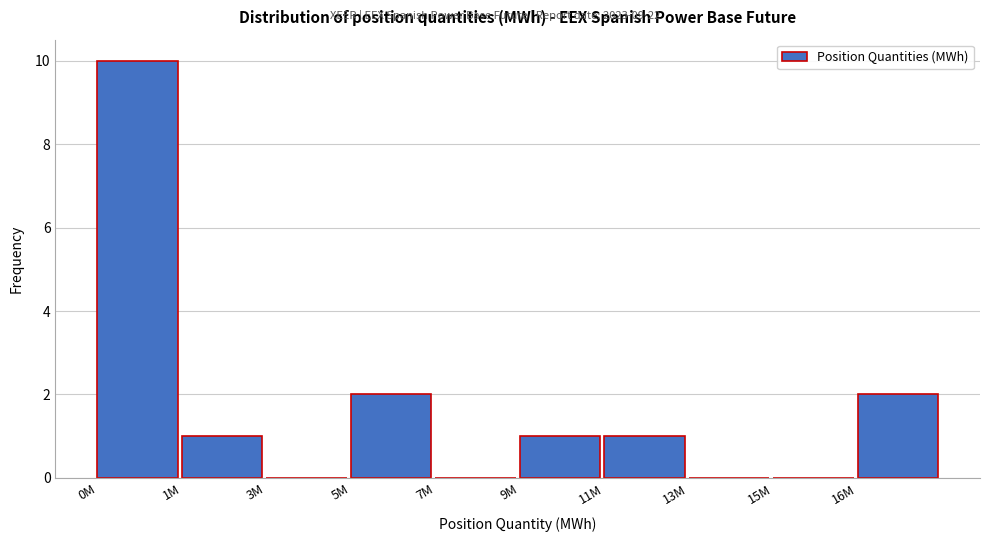

Reading right to left, list all the values displayed in this chart.

16M=2	15M=0	13M=0	11M=1	9M=1	7M=0	5M=2	3M=0	1M=1	0M=10